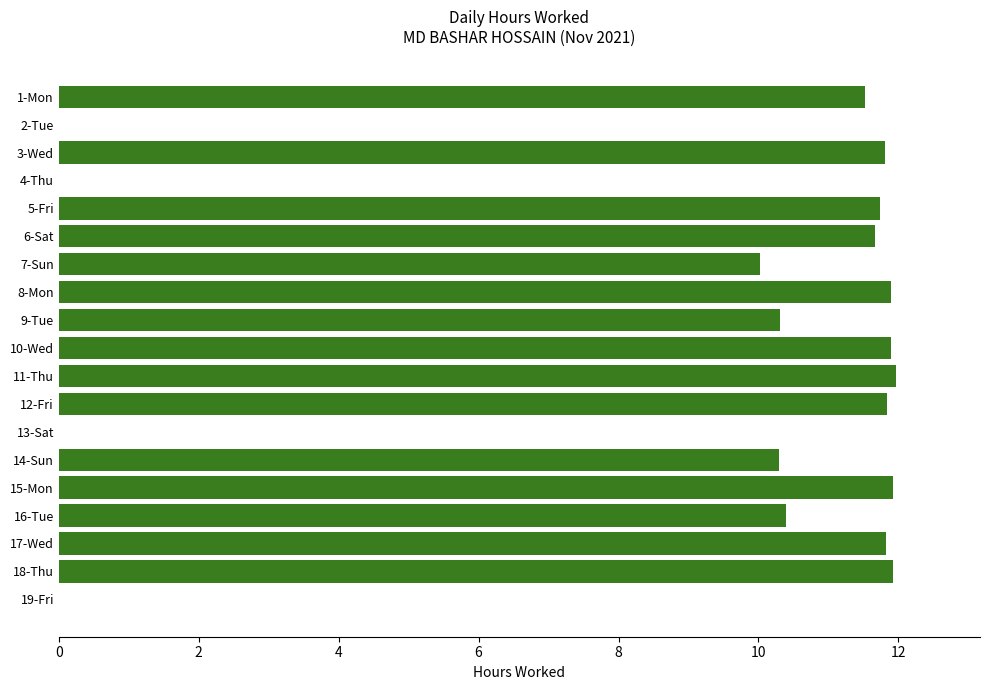

What is the sum of the values at 19-Fri and 8-Mon?

11.9